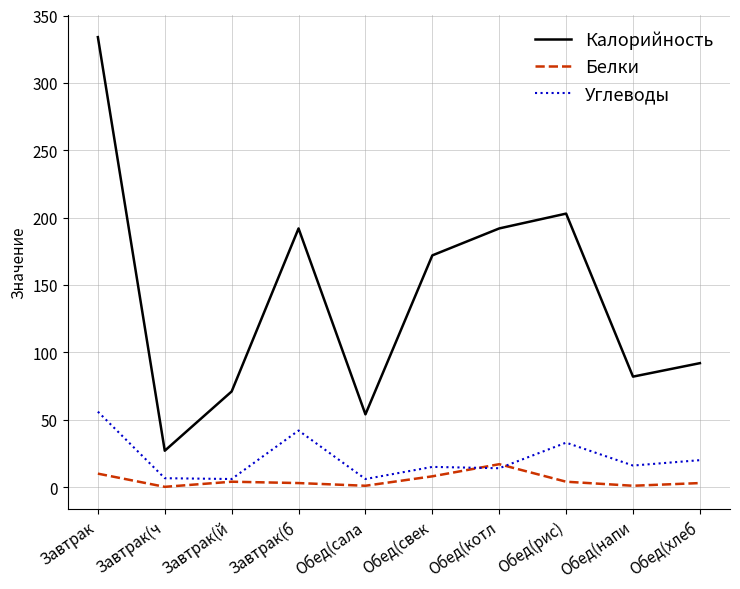

Which category has the highest value across all series?

Завтрак